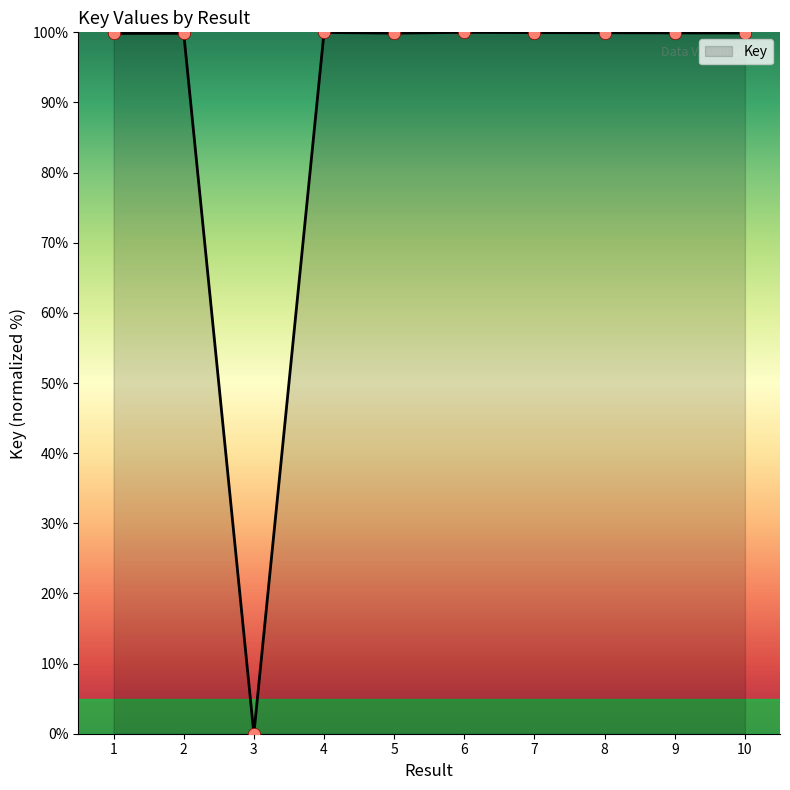

Approximately how many times larger is the value at 7 compared to 5?

1.0